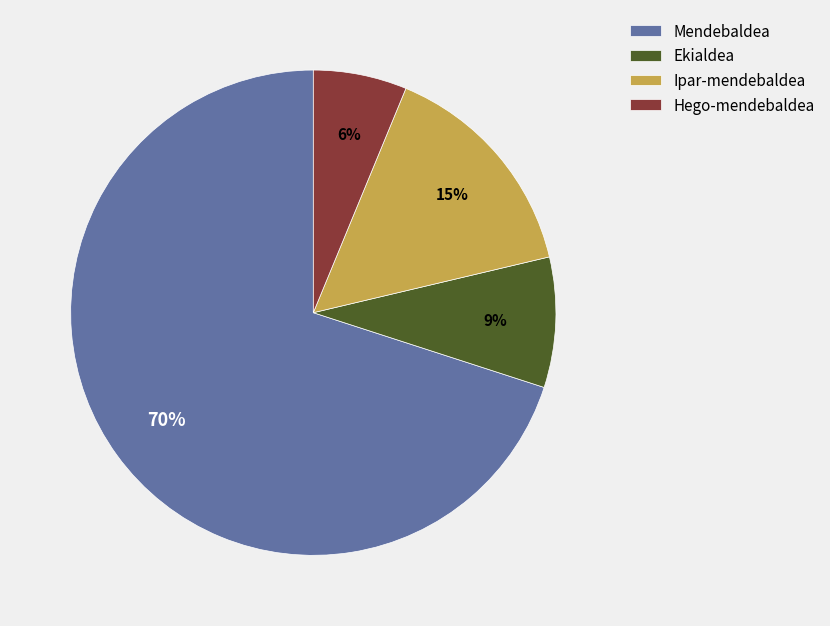

How many segments does this pie chart have?

4